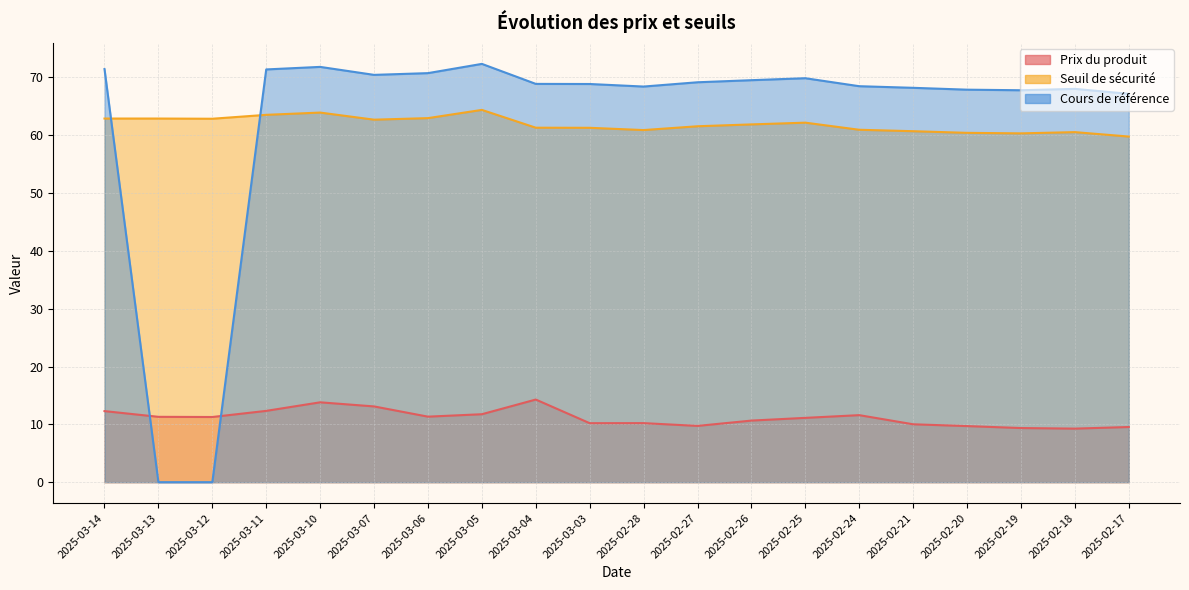

What is the difference between the maximum and minimum values in the Cours de référence series?

72.3